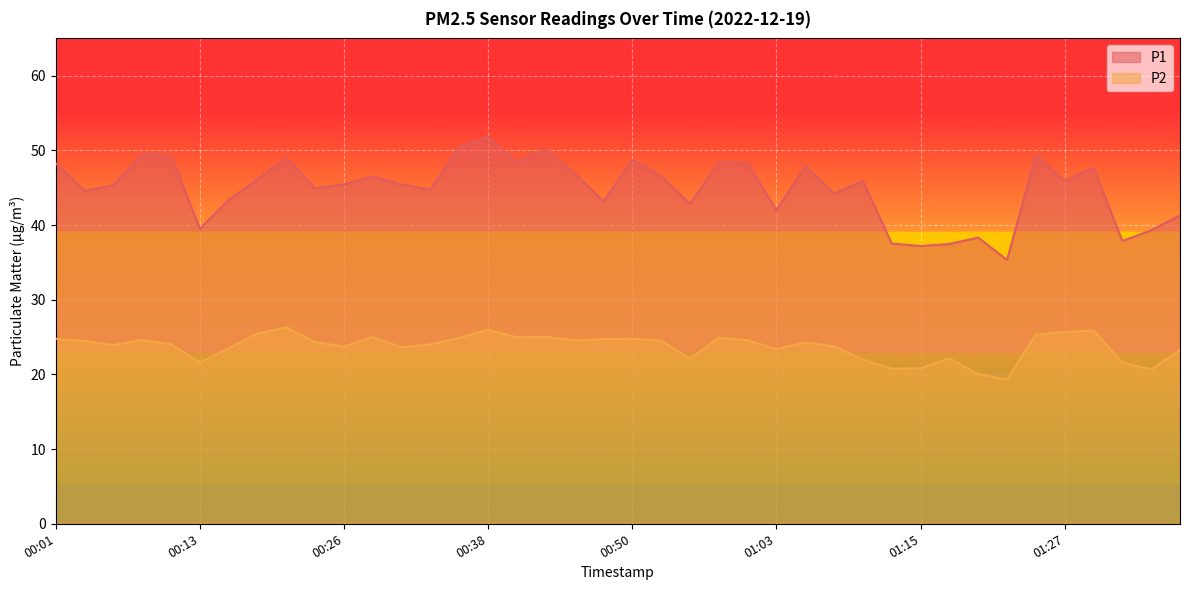

True or false: P2 and P1 intersect in this chart.

False